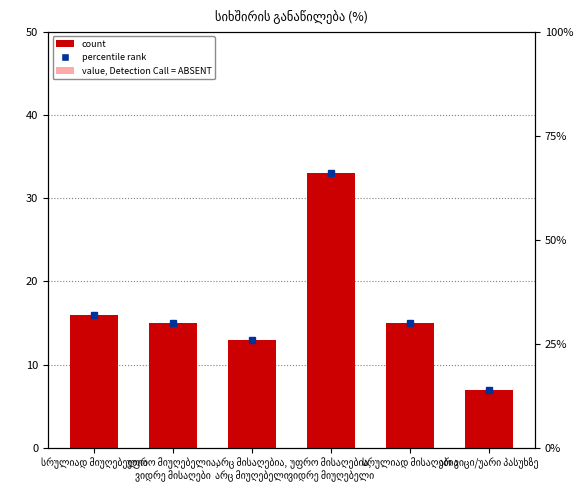

Where is the data nearest to the value 20?

სრულიად მიუღებელია